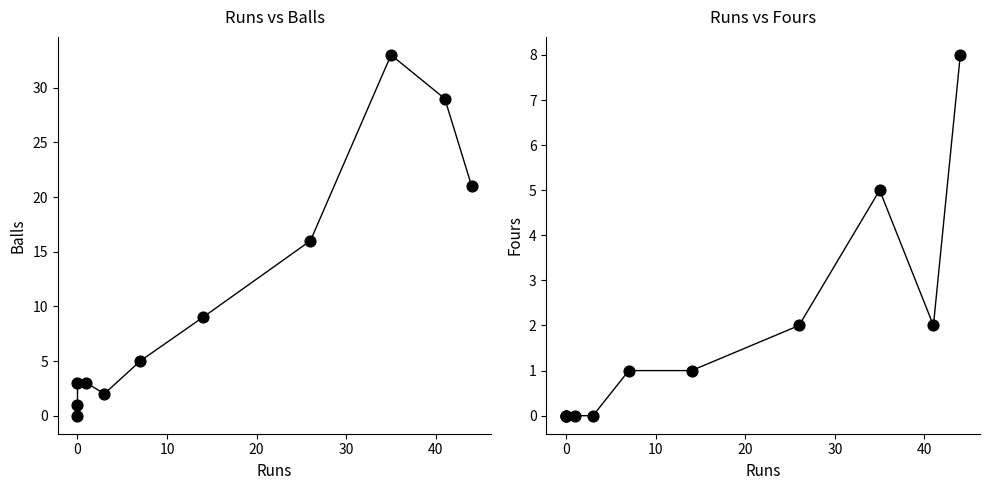

At how many categories does at least one series exceed 9?

4